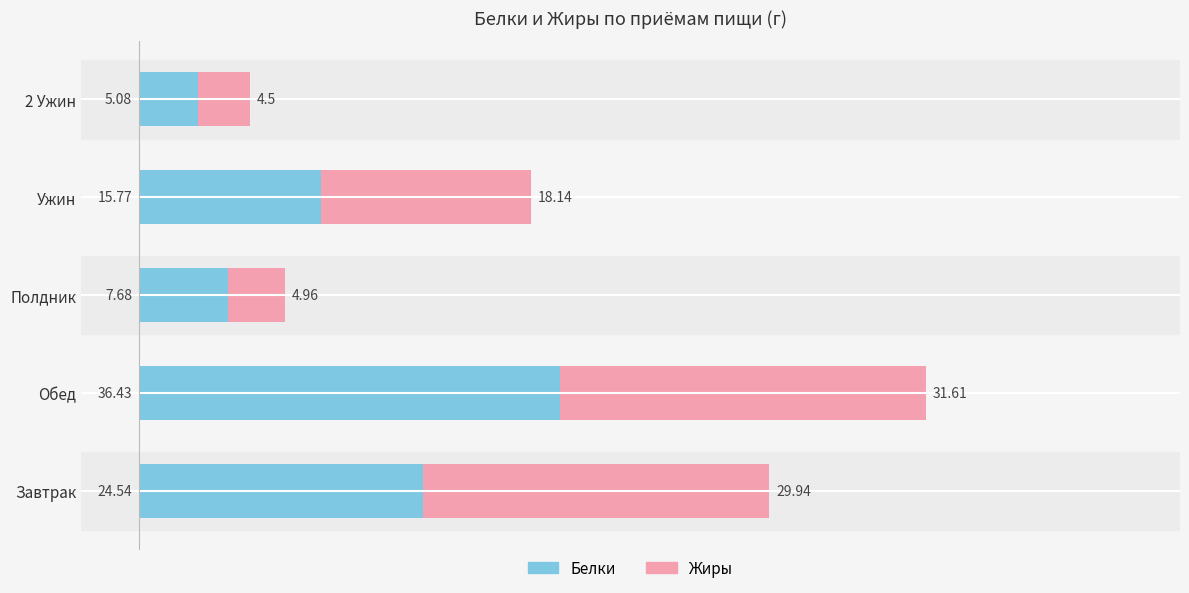

What is the total value across all series at Завтрак?

54.5